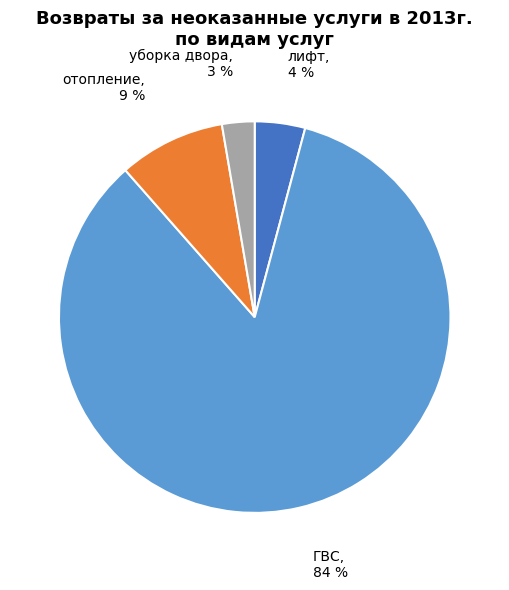

Is it true that лифт is 4% of the pie?

True